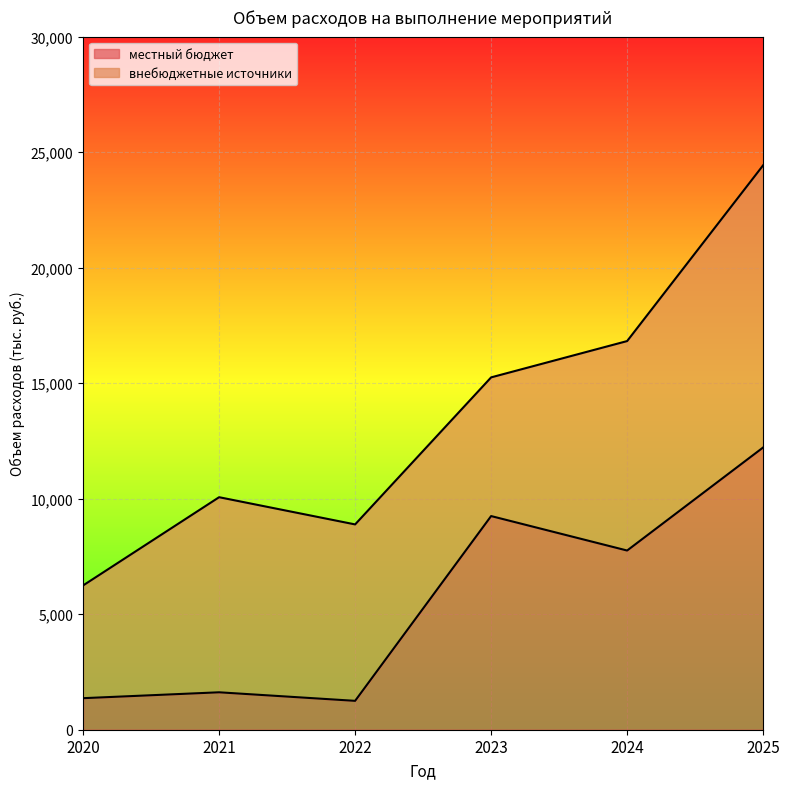

What is the change in value from 2020 to 2022?

-115.3